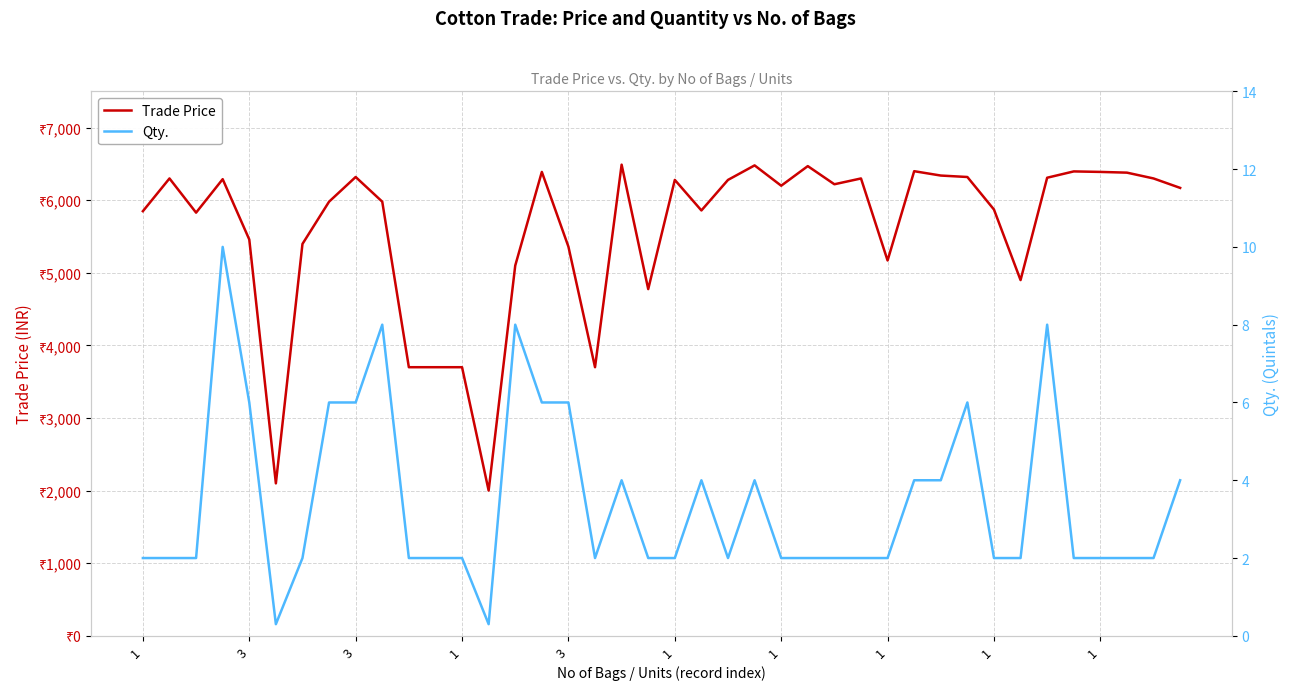

At which category does Trade Price reach its first local peak?

3